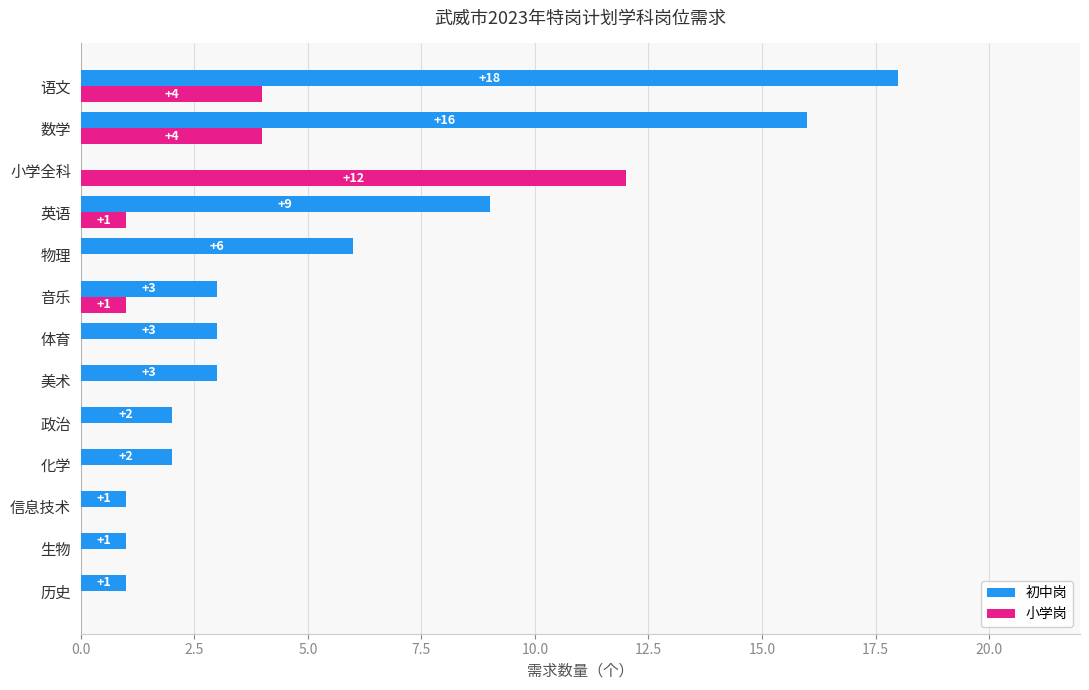

The 小学岗 series shows 8 at 化学. True or false?

False